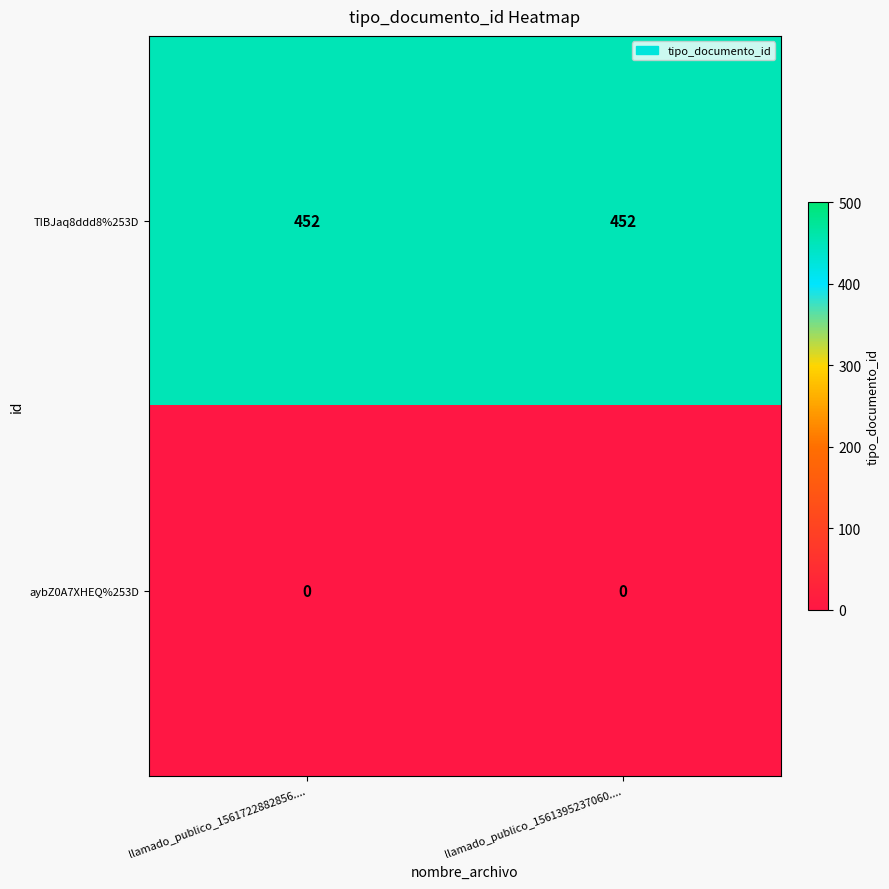

Rank the series by their maximum value, from highest to lowest.

TIBJaq8ddd8%253D, aybZ0A7XHEQ%253D